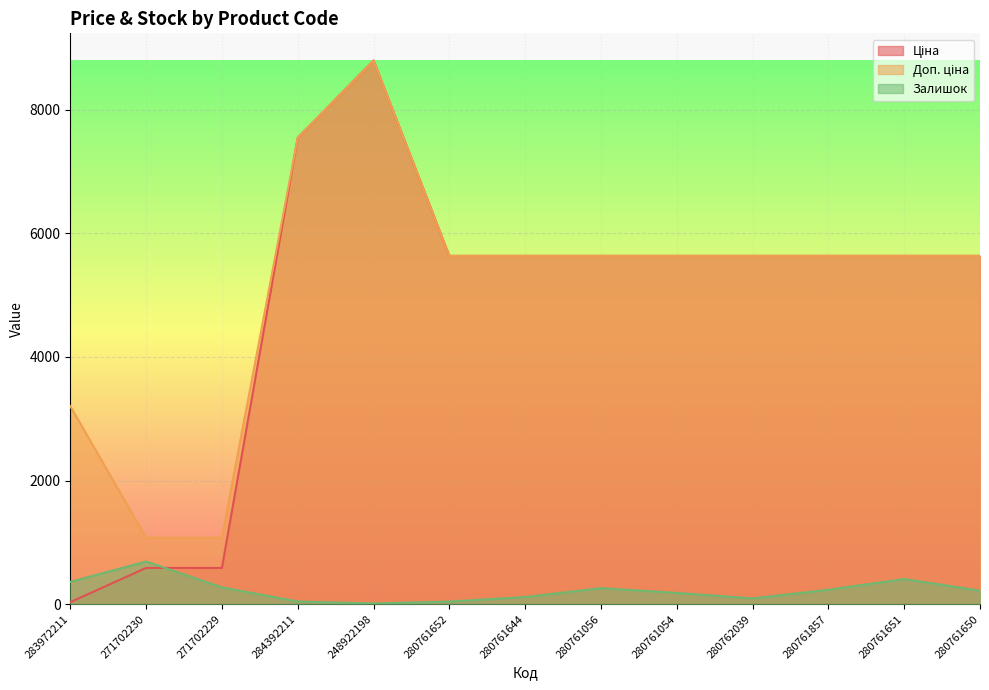

What is the total value across all series at 280761857?

11505.0